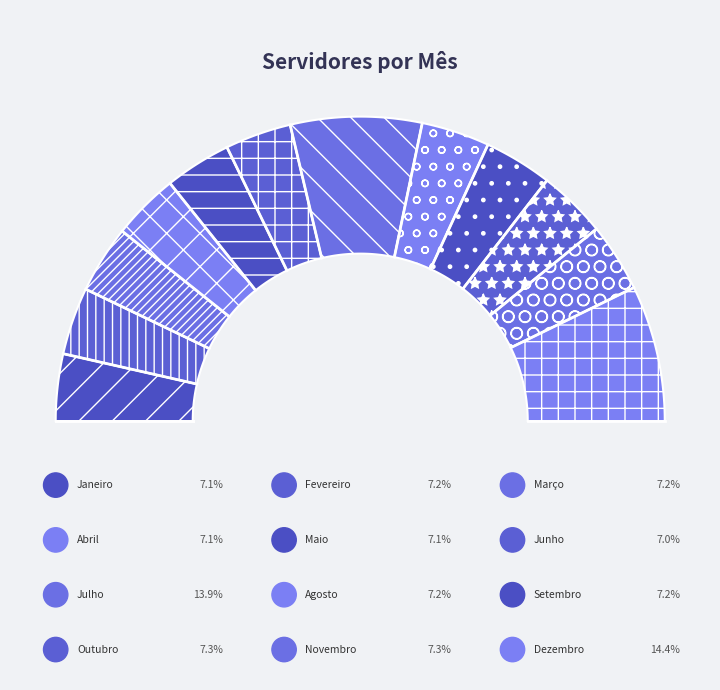

Is there any slice that represents more than half of the pie?

No